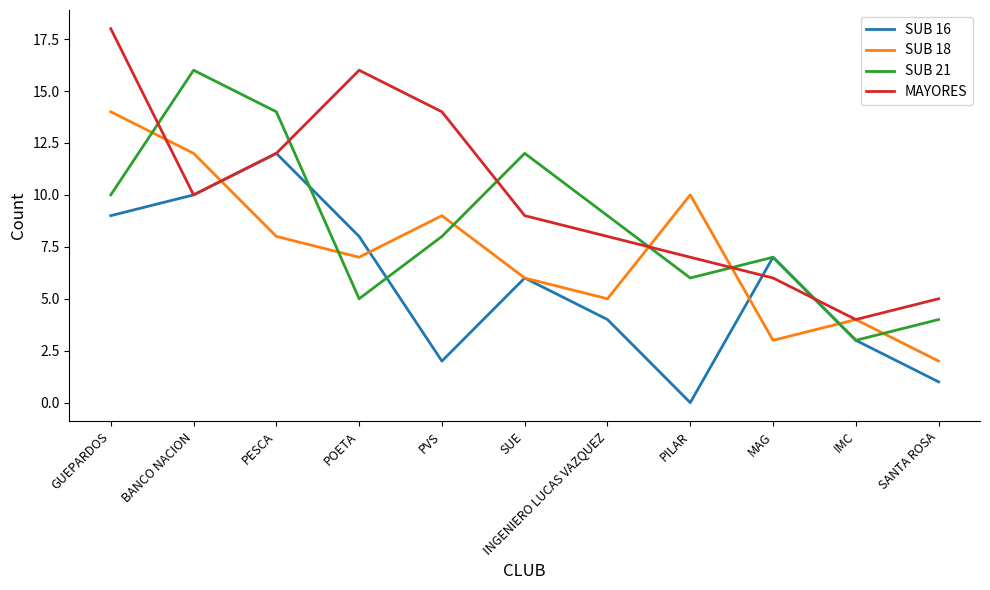

What is the average value of the SUB 18 series?

7